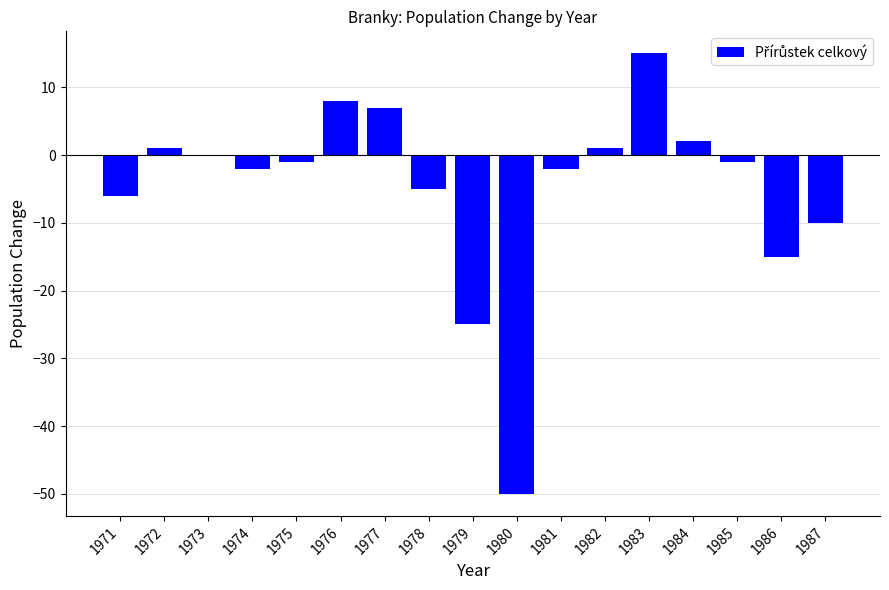

The chart shows a value of -25 at 1986. True or false?

False